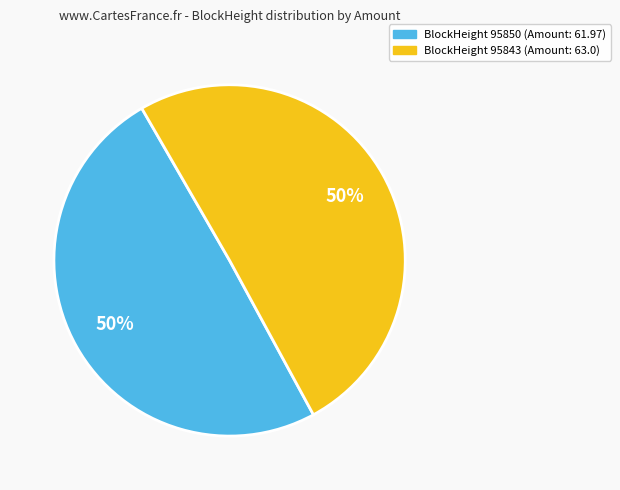

The BlockHeight 95843 (Amount: 63.0) slice represents 38% of the pie. True or false?

False